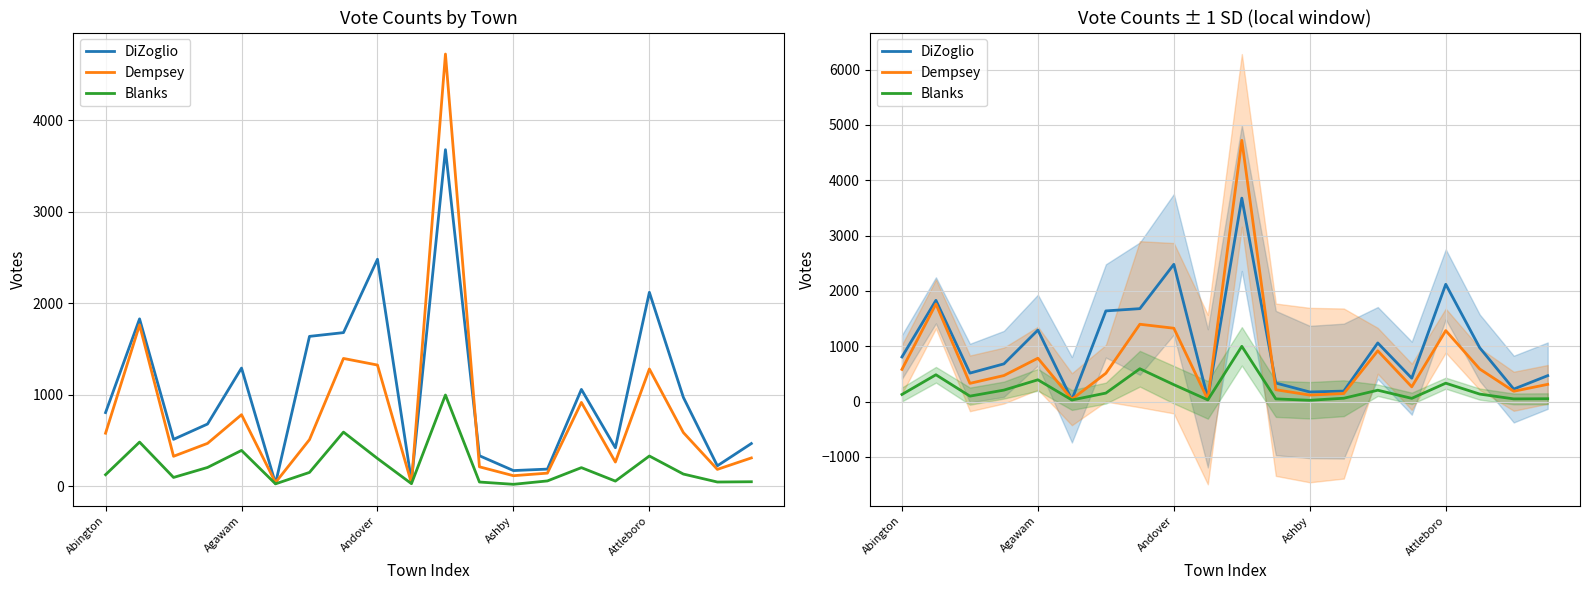

At how many categories does at least one series exceed 1148?

7